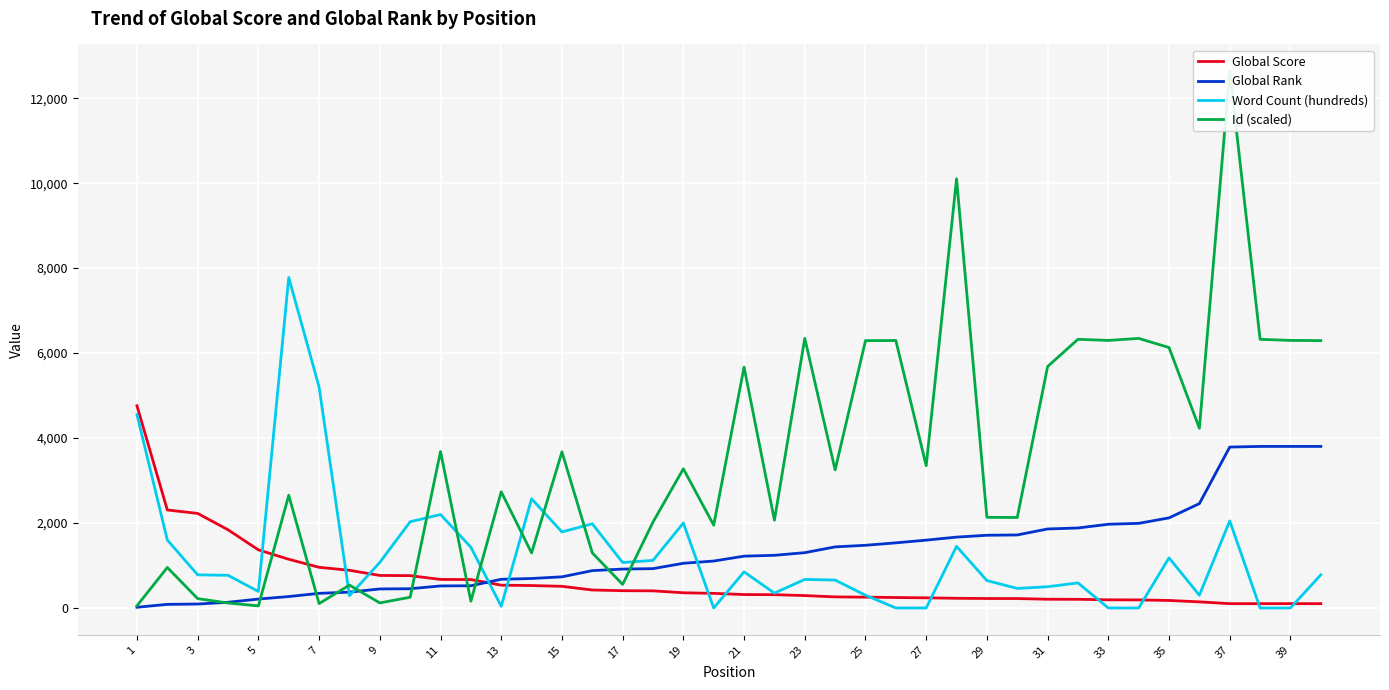

Is the value of Global Score at 17 greater than the value of Global Rank at 39?

No